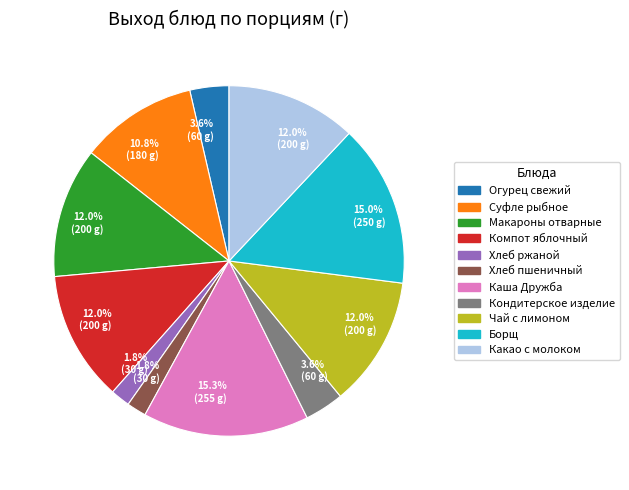

Does any single category account for the majority?

No